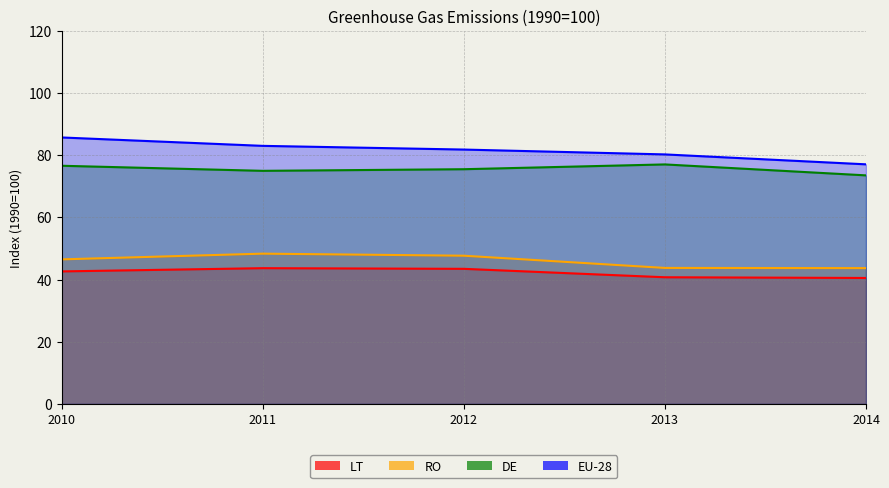

List the labels in order of EU-28 value, largest first.

2010, 2011, 2012, 2013, 2014